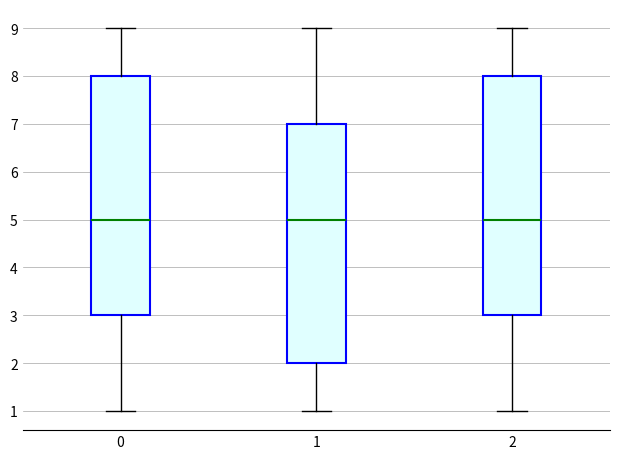

Reading left to right, transcribe this box plot: for each box, give where its median line is, the range the box spans, and where its two whiskers end, as read against the y-axis. The values are not printed on the chart, so give them approximately, as read against the axis.

0: median 5, box 3 to 8, whiskers 1 to 9
1: median 5, box 2 to 7, whiskers 1 to 9
2: median 5, box 3 to 8, whiskers 1 to 9